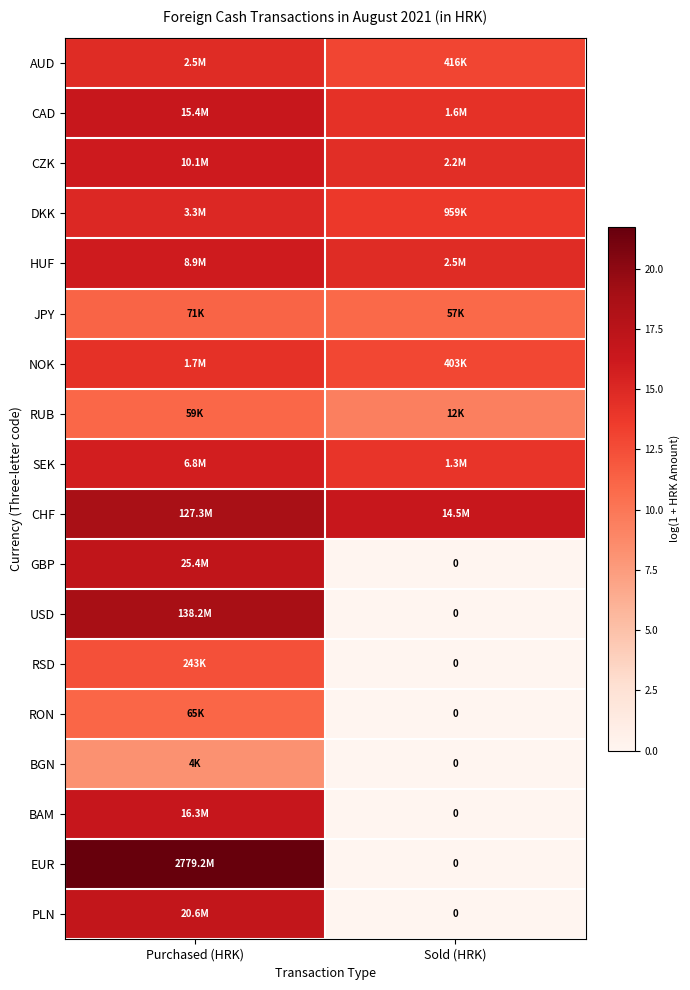

What is the difference between the PLN values at Sold (HRK) and Purchased (HRK)?

16.8